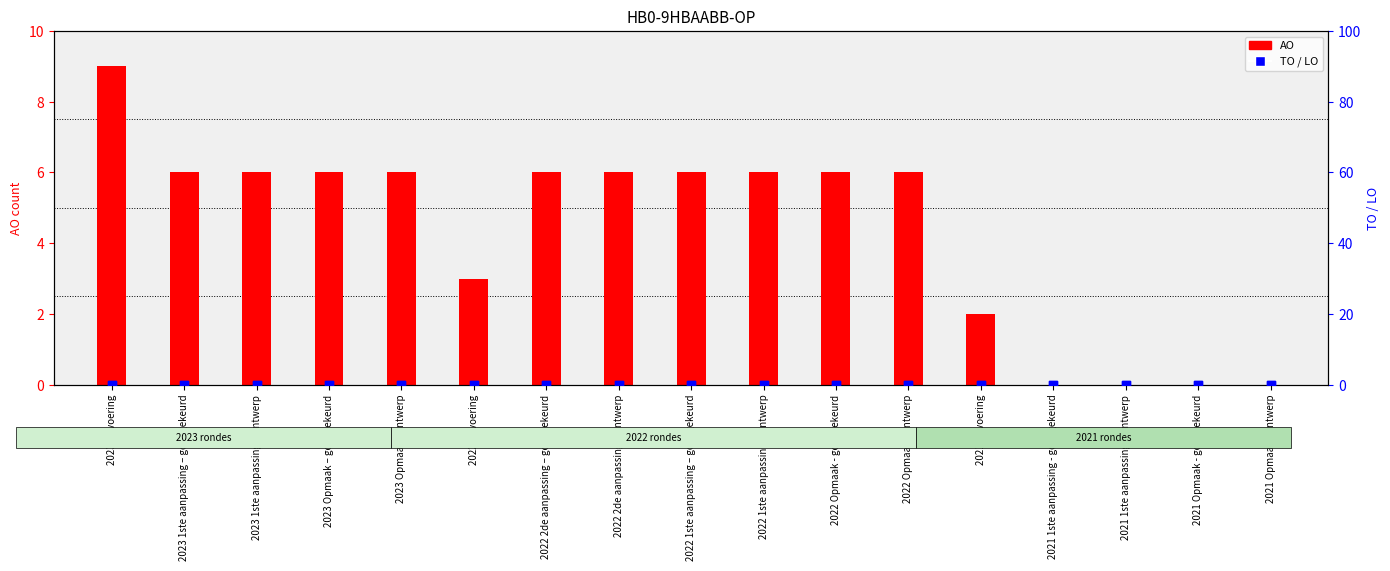

At which category is the sum across all series the highest?

2023 uitvoering